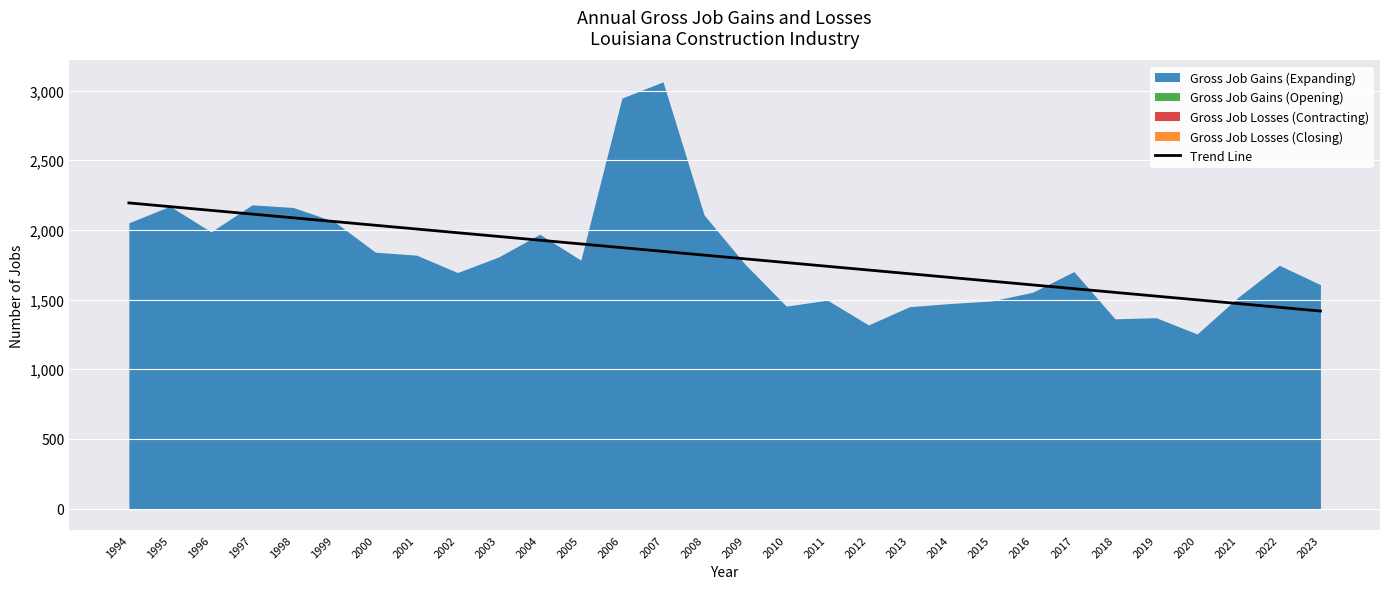

What is the change in value from 1994 to 2005?

-294.4